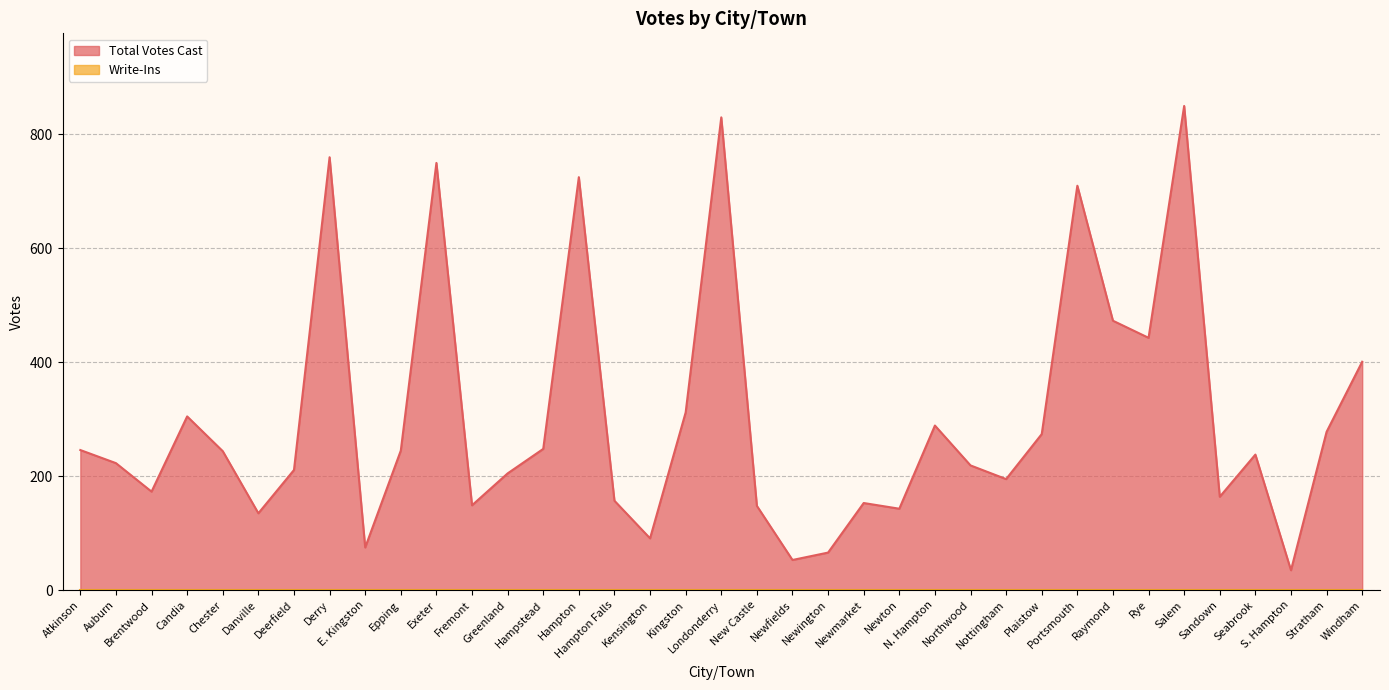

At which category does the data reach its first local peak?

Candia